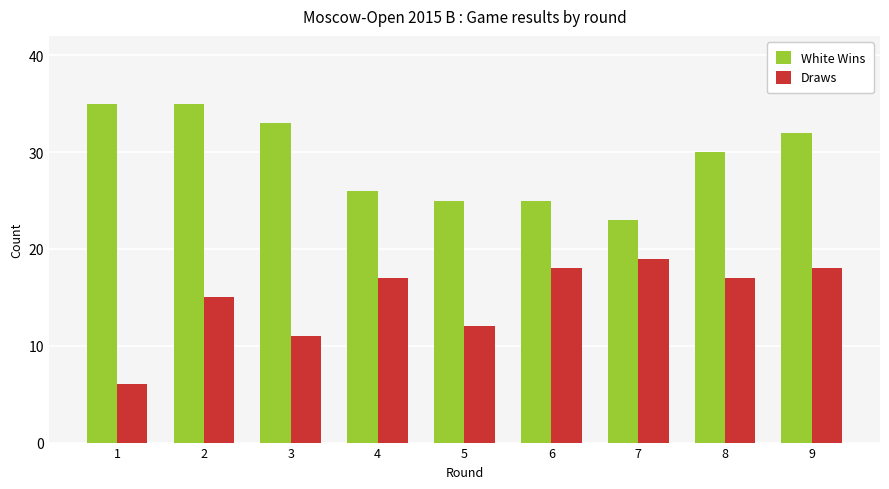

Where is White Wins nearest to the value 29?

8